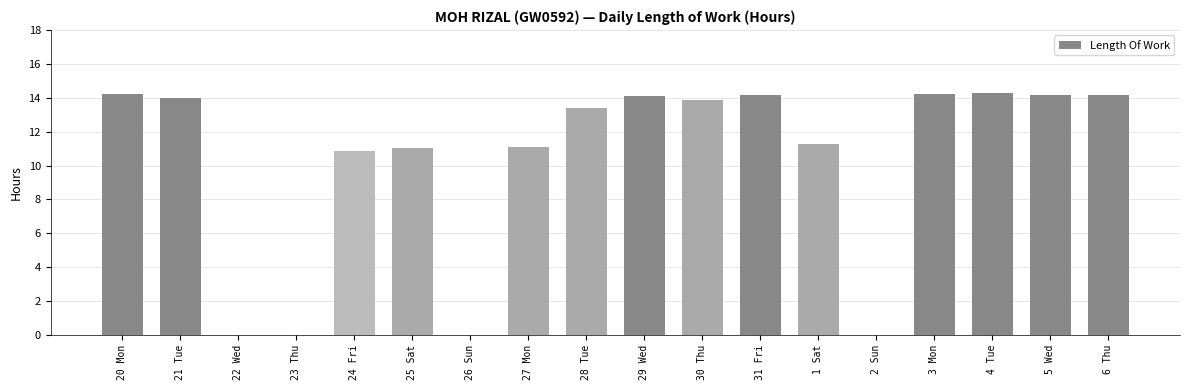

Approximately how many times larger is the value at 27 Mon compared to 20 Mon?

0.8